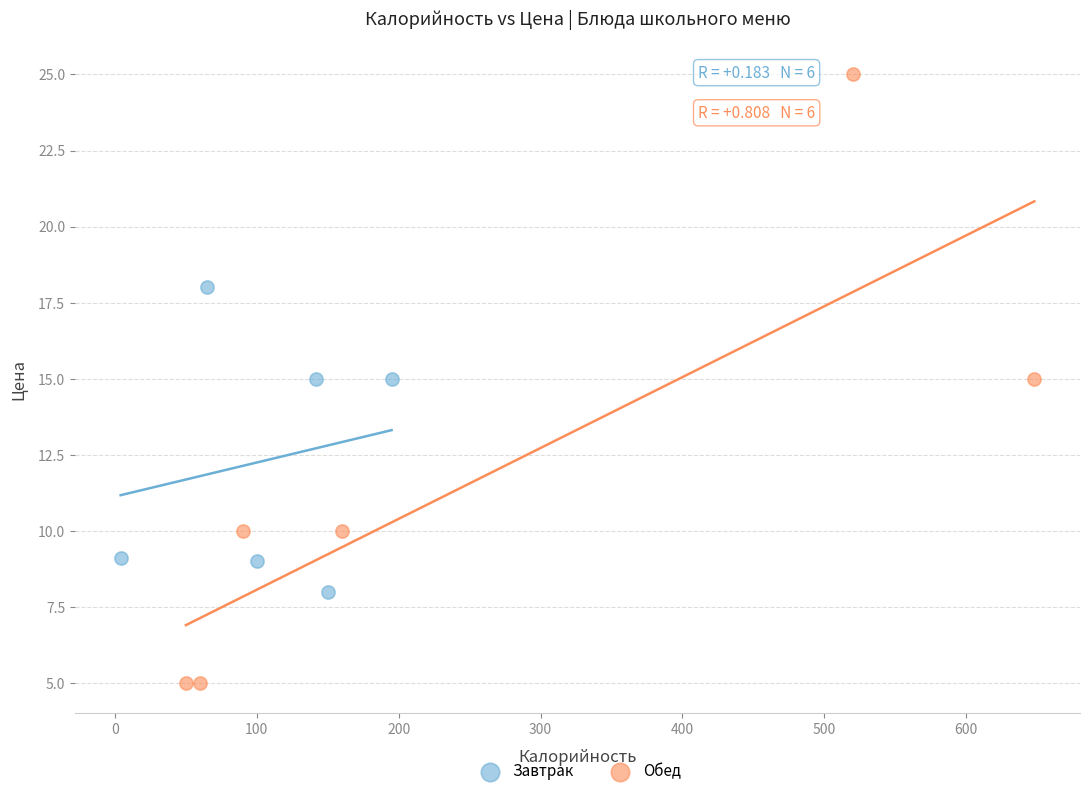

Which series has the largest Y range (max minus min)?

Обед